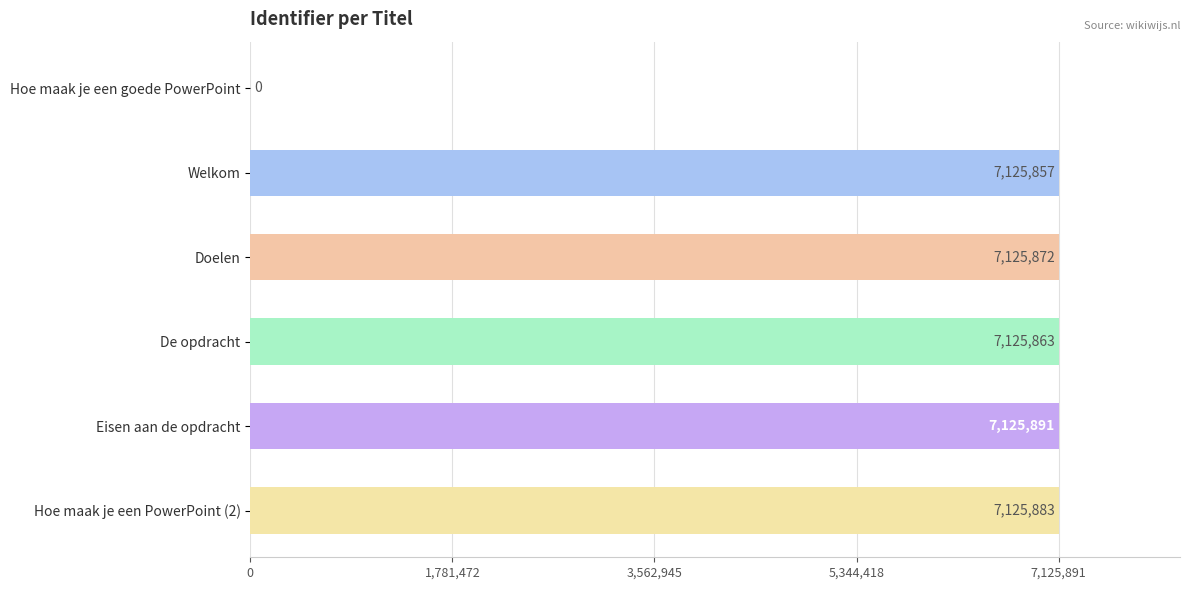

What is the sum of all values?

35629366